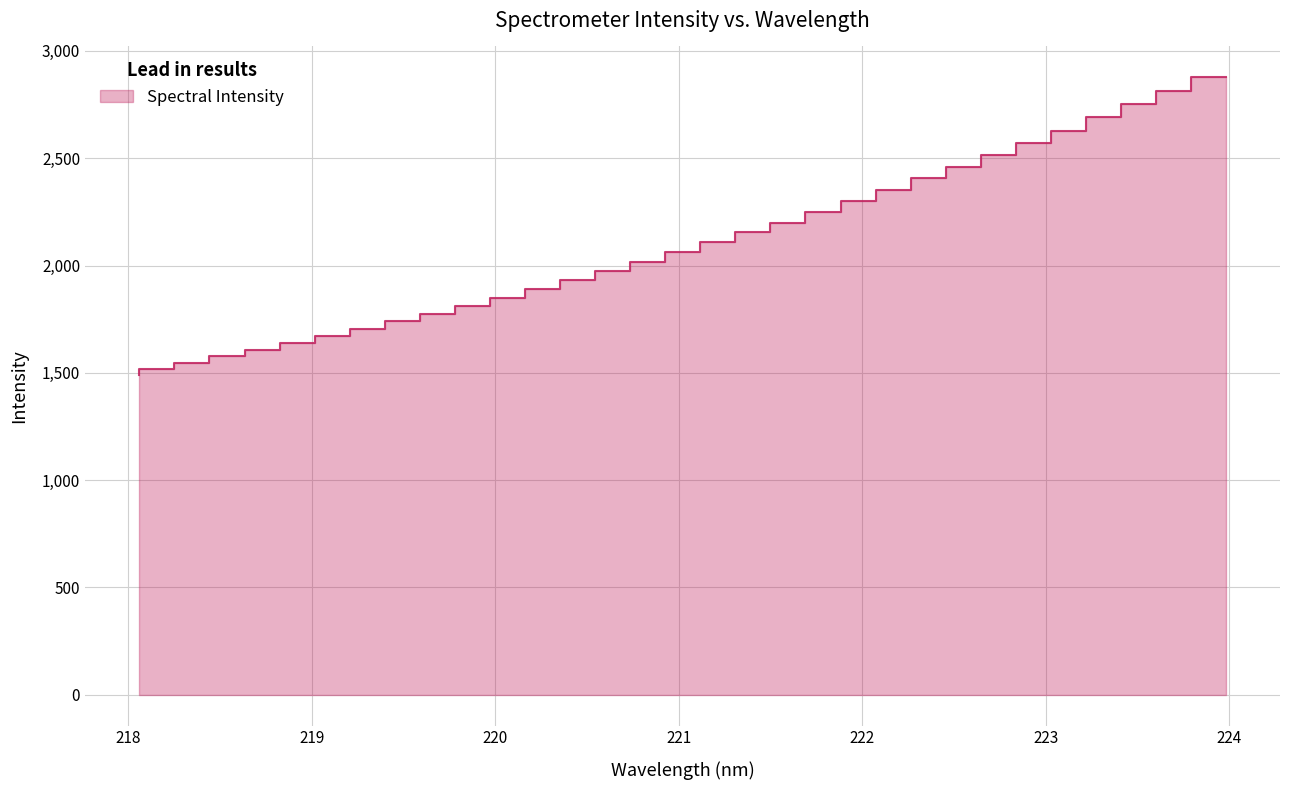

Approximately how many times larger is the value at 220.1623 compared to 220.5444?

1.0